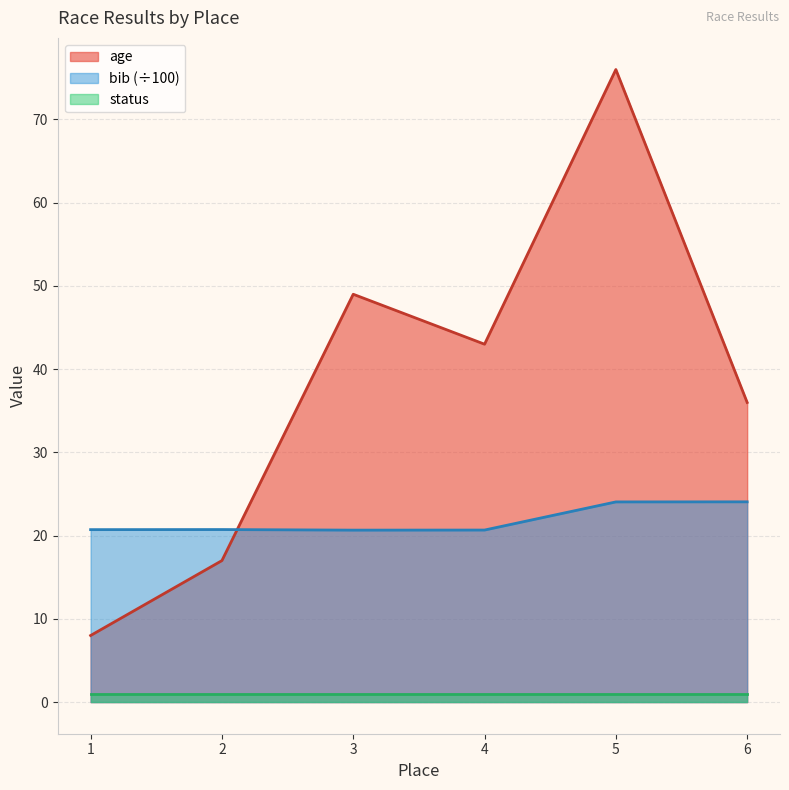

What is the average value of the age series?

38.2